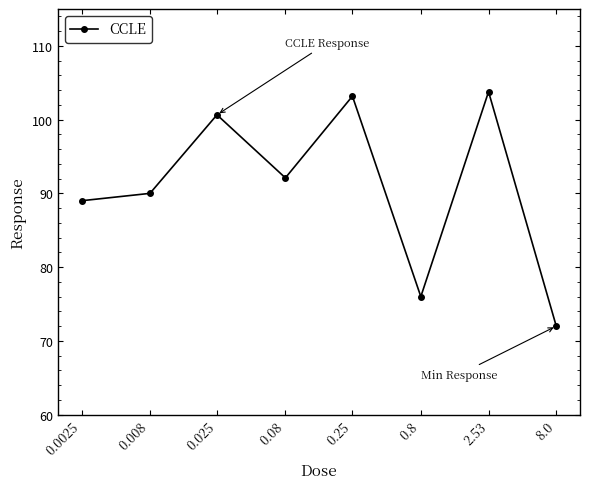

How many points are lower than both their immediate neighbors (excluding endpoints)?

2